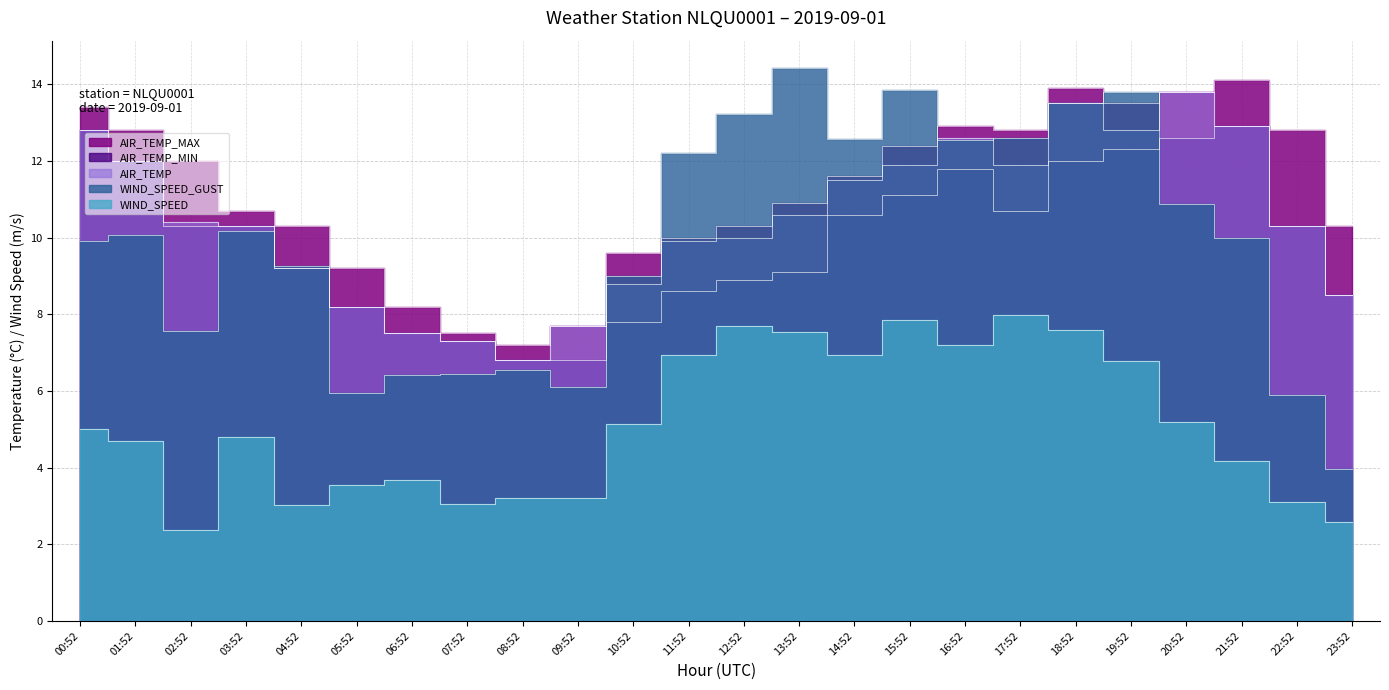

The AIR_TEMP_MAX series shows 8.2 at 06:52. True or false?

True